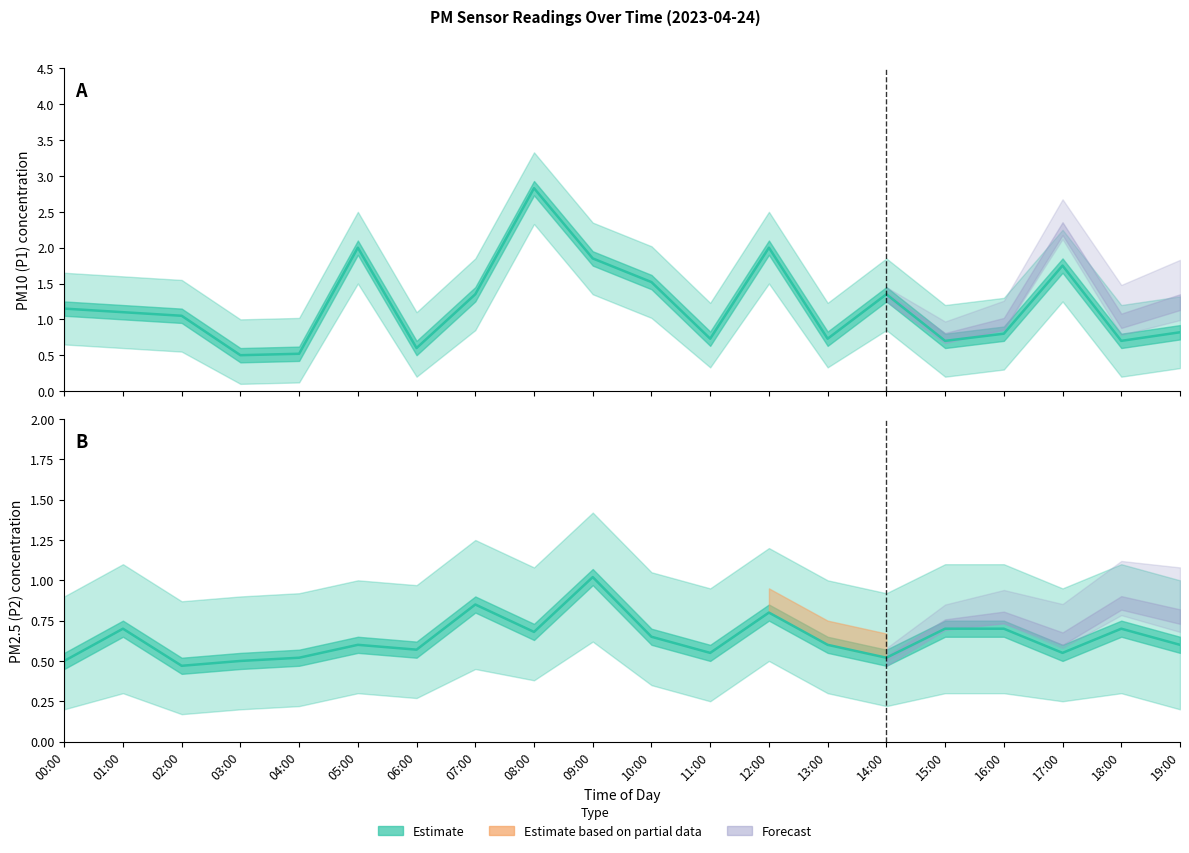

List the labels in order of P1 Estimate value, smallest first.

03:00, 04:00, 06:00, 15:00, 18:00, 11:00, 13:00, 16:00, 19:00, 02:00, 01:00, 00:00, 07:00, 14:00, 10:00, 17:00, 09:00, 05:00, 12:00, 08:00